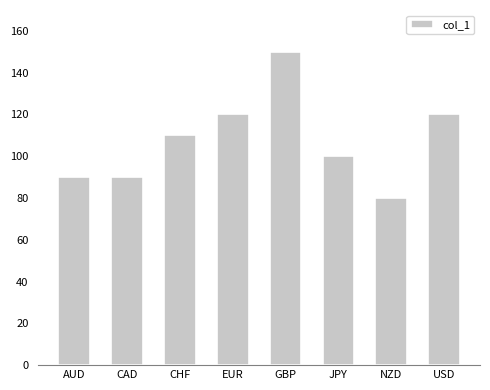

Reading left to right, transcribe all the data shown in this chart.

90	90	110	120	150	100	80	120